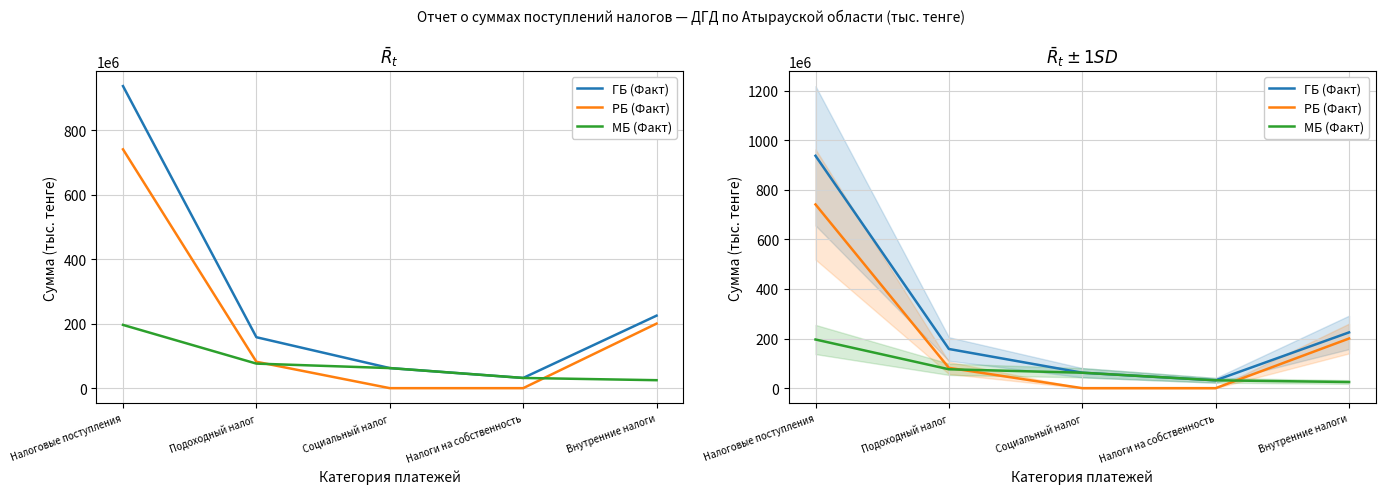

True or false: ГБ (Факт) and МБ (Факт) intersect in this chart.

False